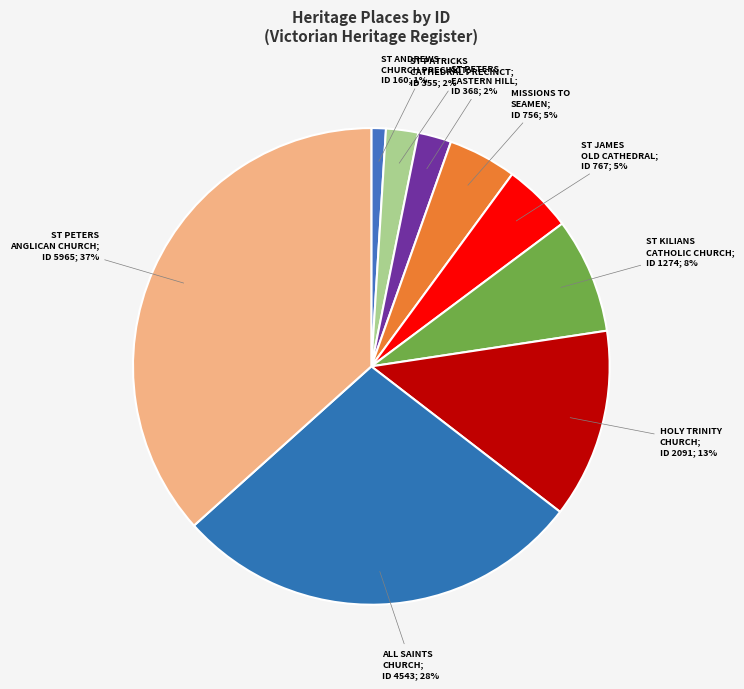

Count the number of slices in the pie.

9